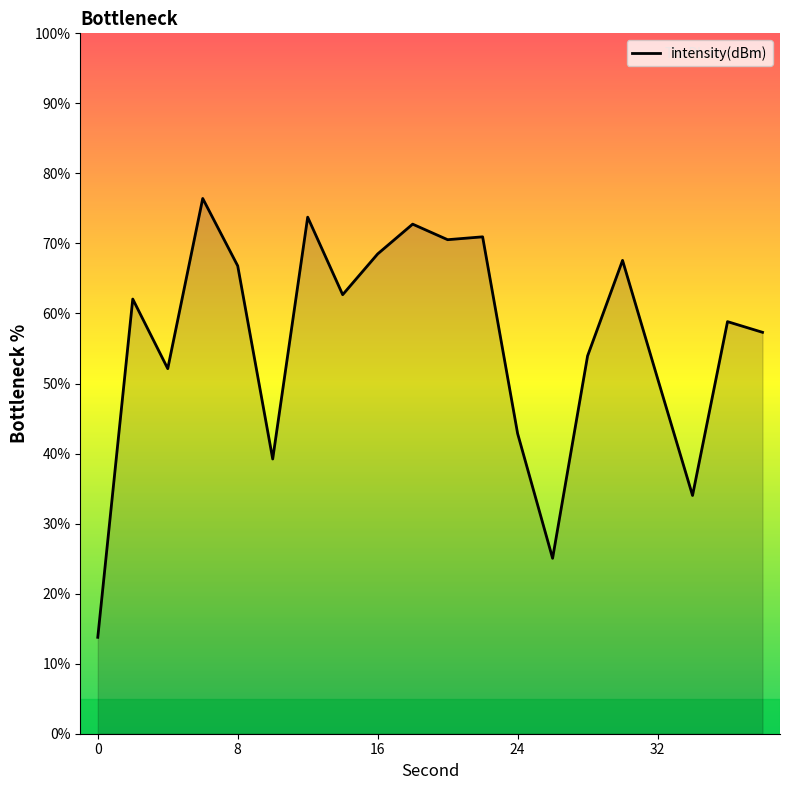

What is the difference between the maximum and minimum values?

62.7